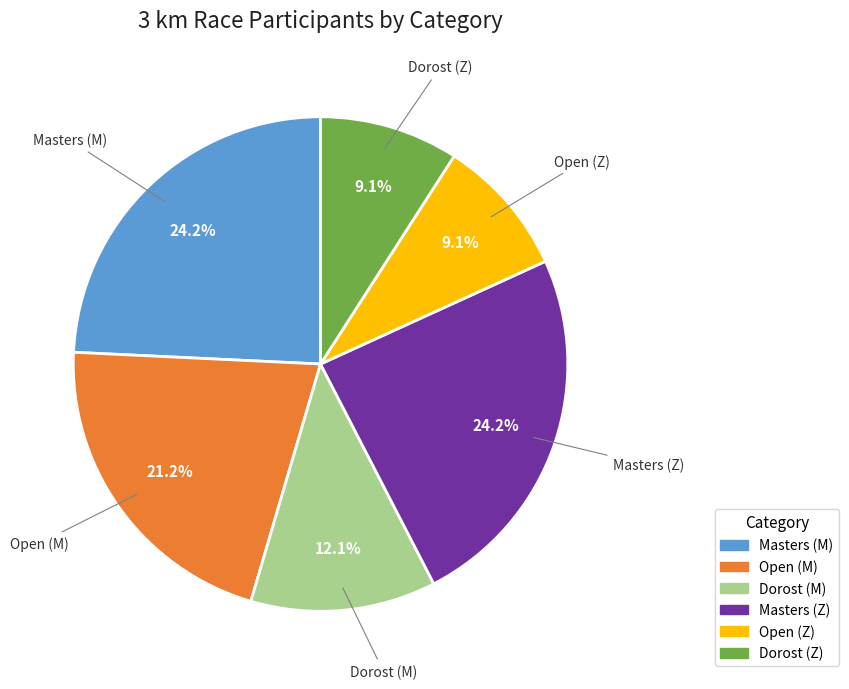

Is there a majority slice in this chart?

No